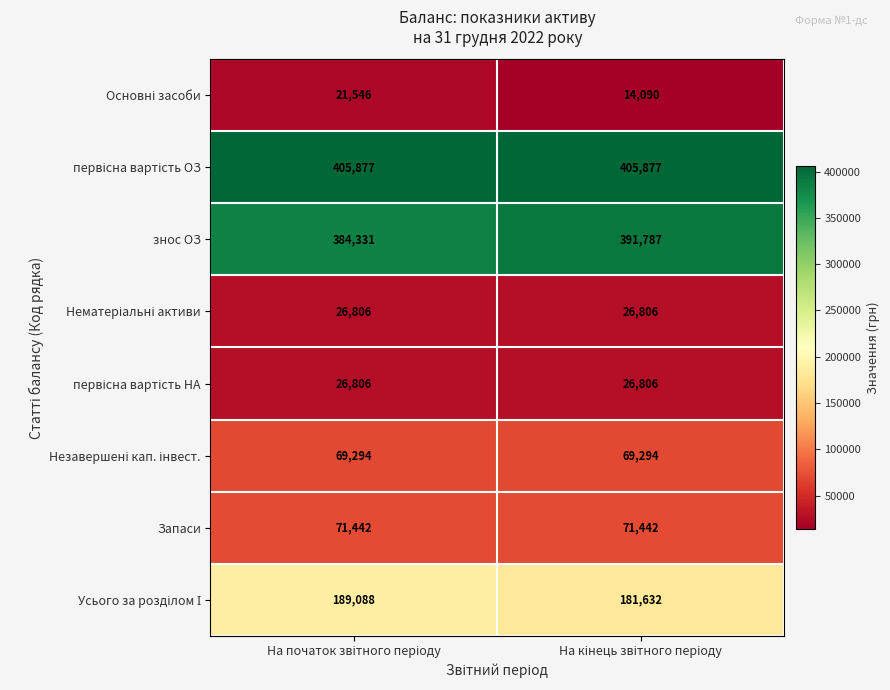

What is the maximum value shown in the chart?

405877